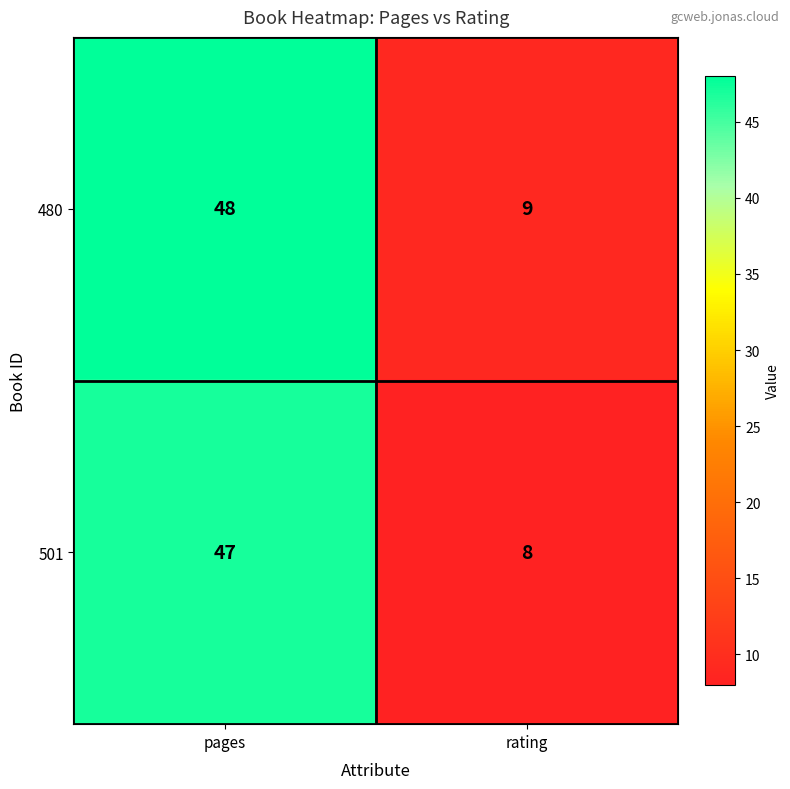

Reading right to left, transcribe all the data shown in this chart.

480: rating=9	pages=48
501: rating=8	pages=47